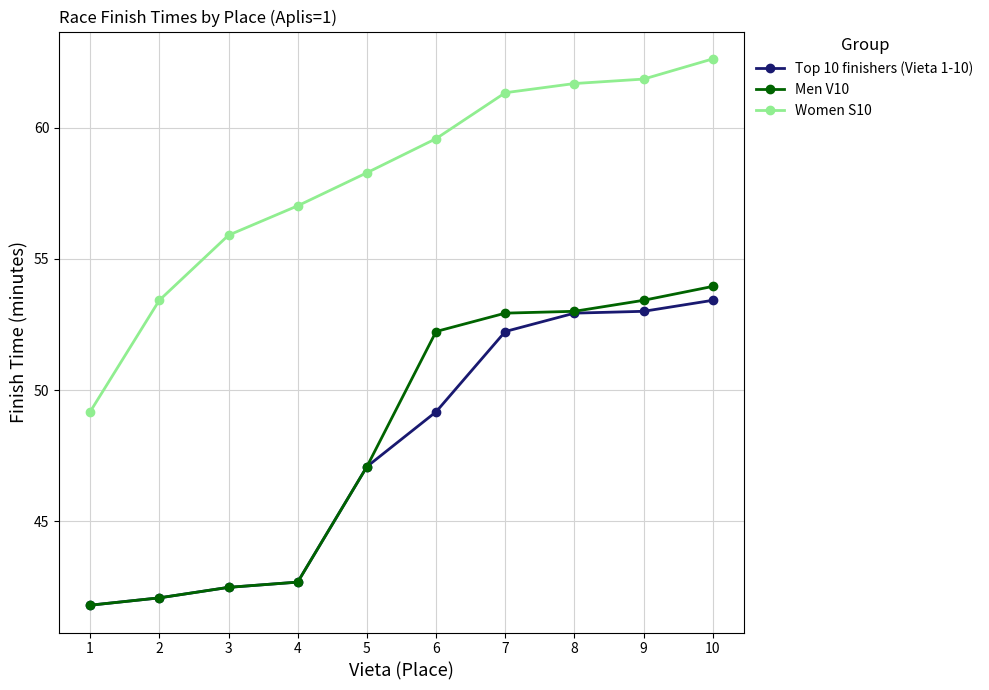

Is it true that Top 10 finishers (Vieta 1-10) equals 53.4 at 10?

True